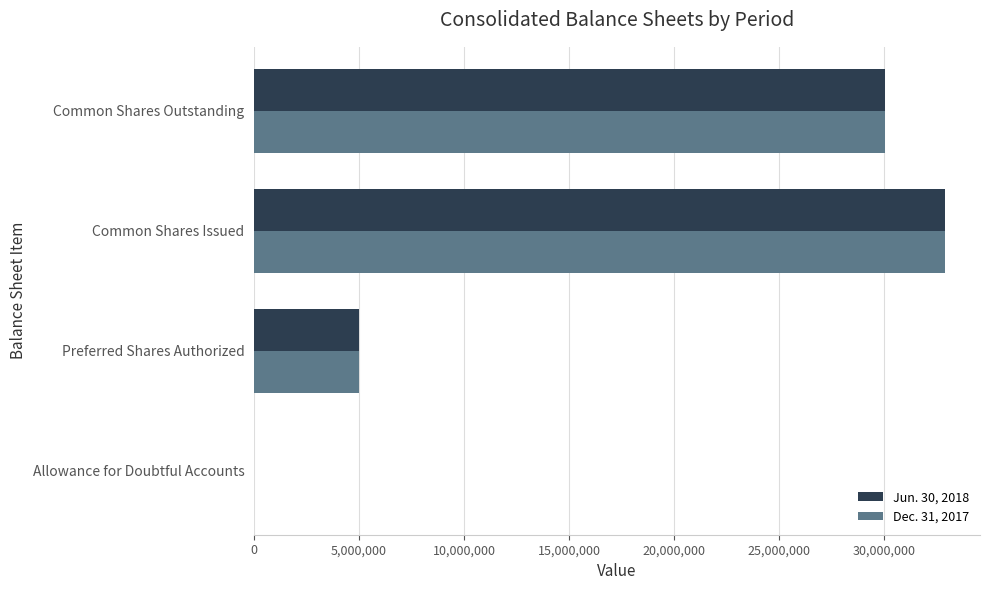

At which category is the sum across all series the highest?

Common Shares Issued